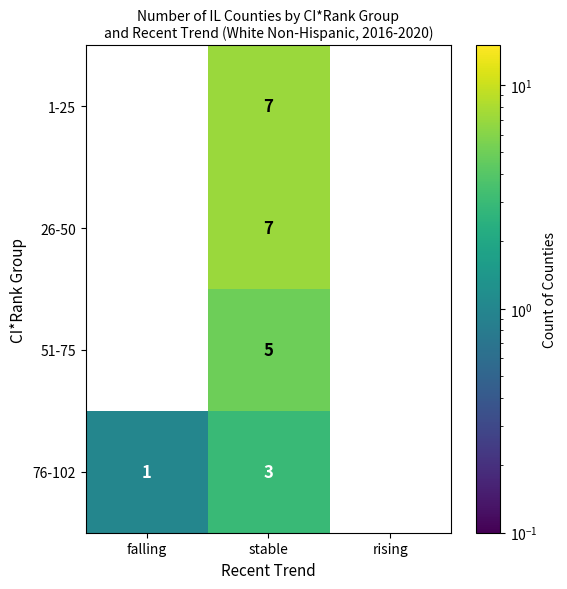

At which label does 26-50 reach its peak?

stable